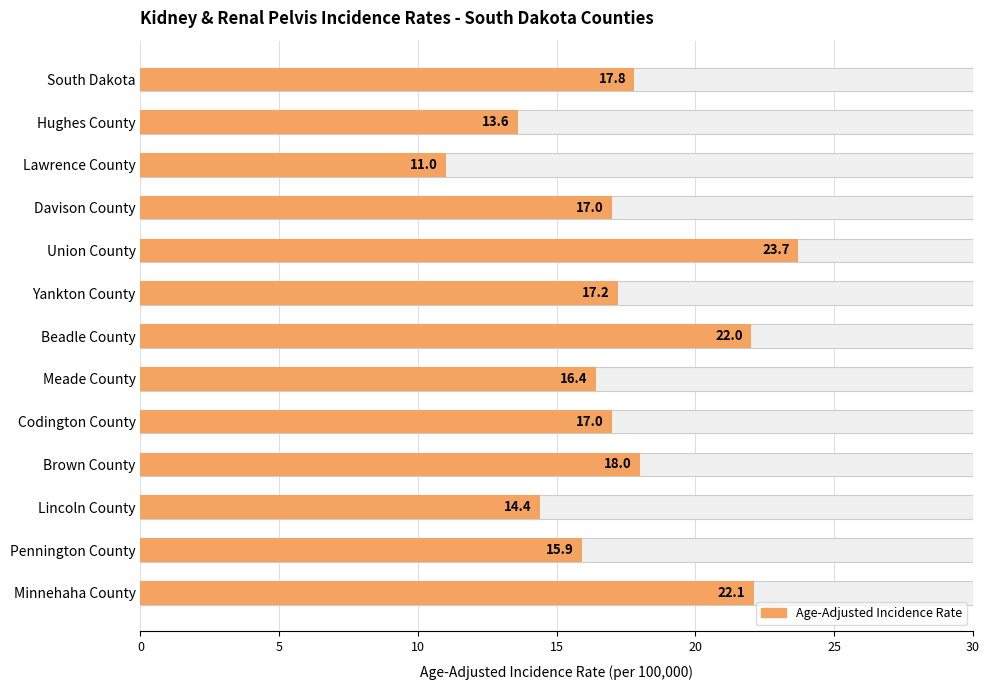

Are the bars horizontal?

Yes